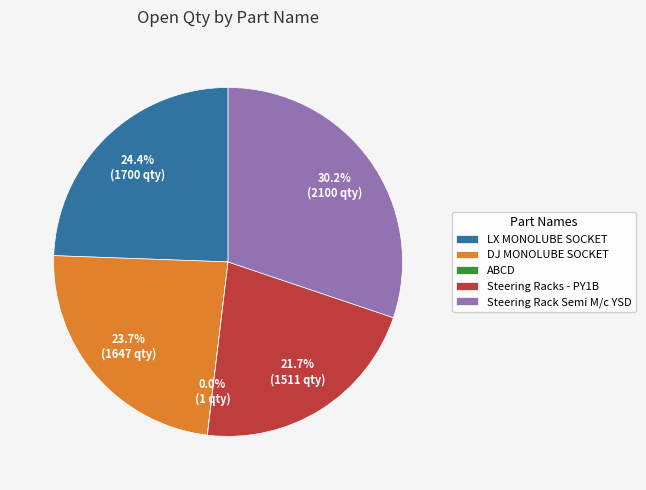

What percentage is the Steering Racks - PY1B slice, to the nearest percent?

22%